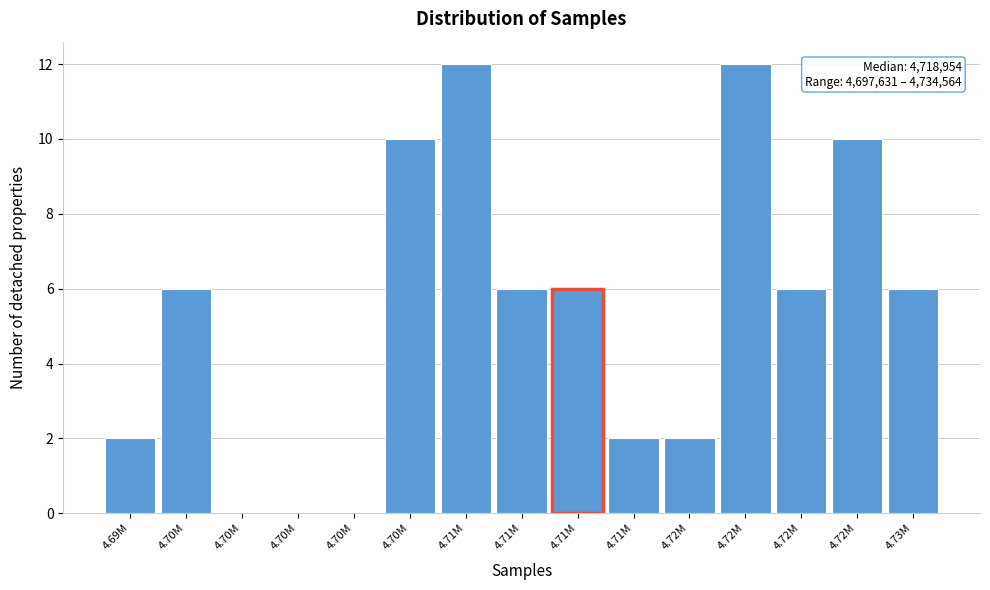

Count the number of categories in the chart.

15